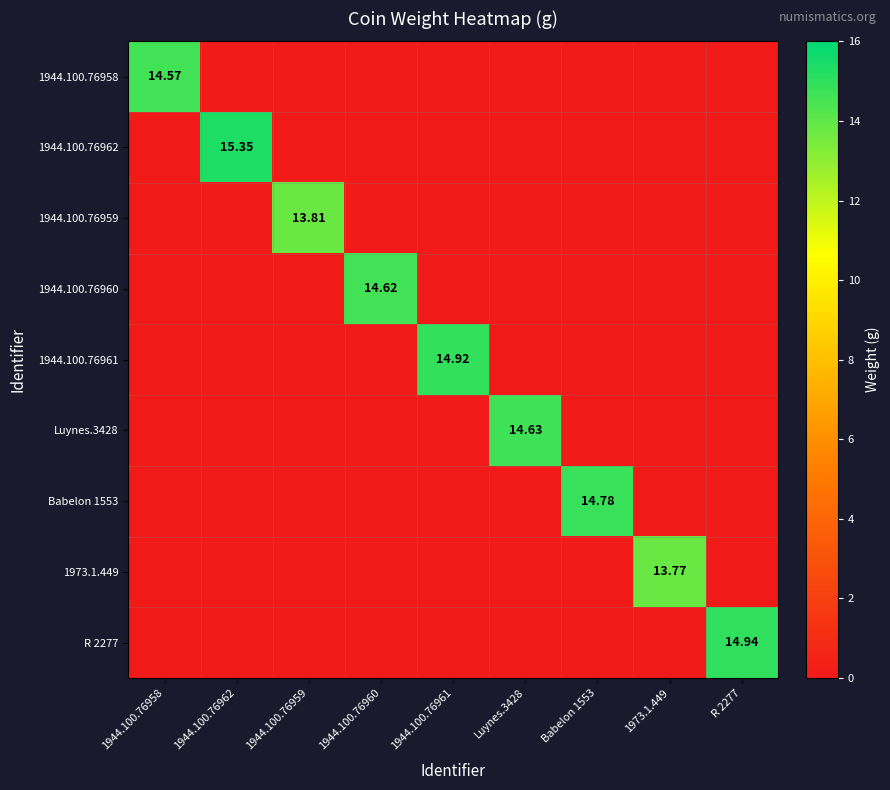

At which category is the sum across all series the highest?

1944.100.76962